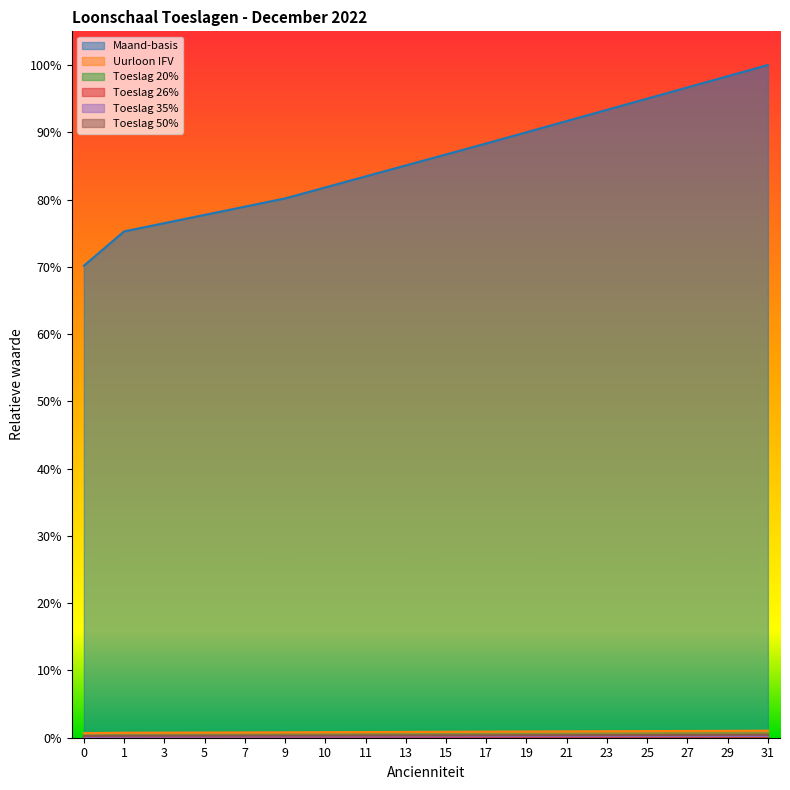

What is the difference between the highest and lowest values at 21?

0.9